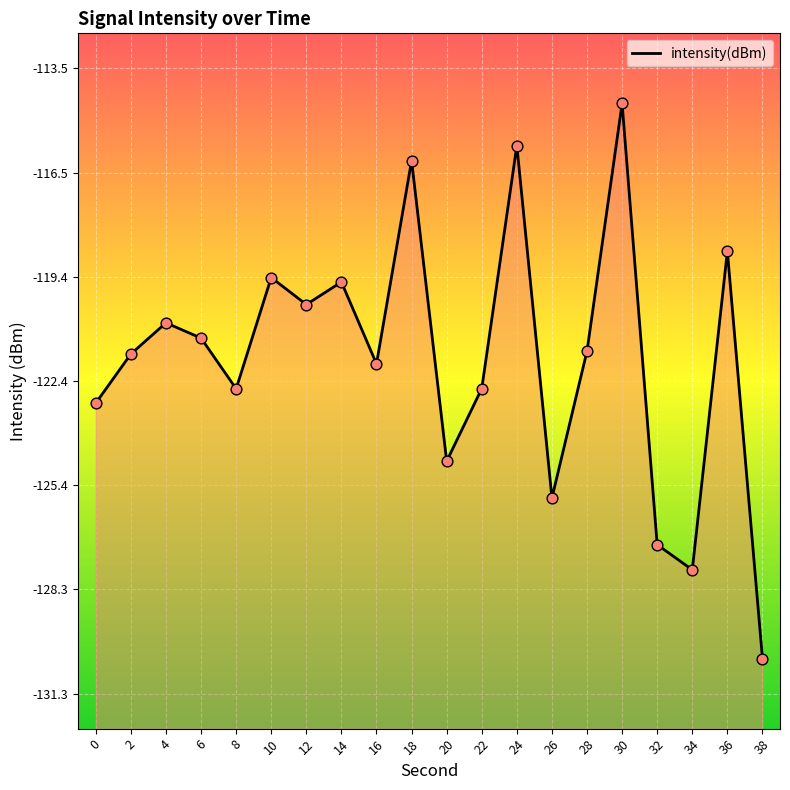

Which has a higher value, 28 or 24?

24